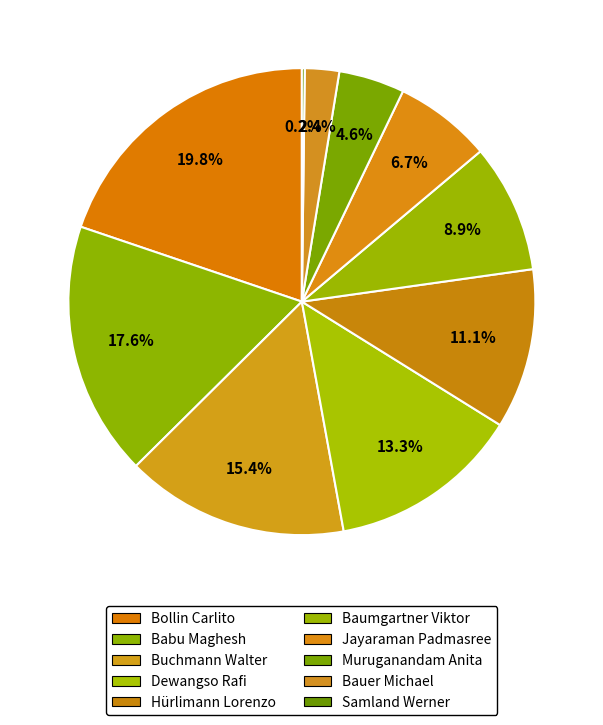

Is Dewangso Rafi the majority of the pie?

No